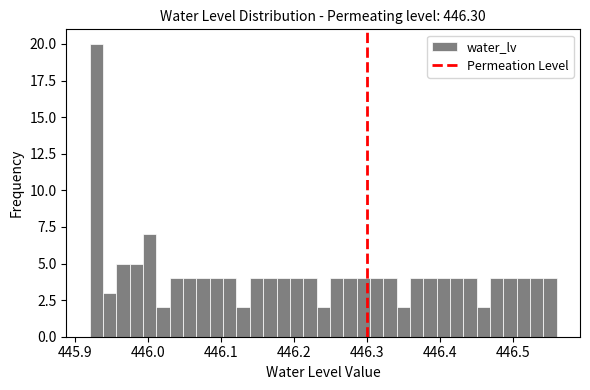

Around what value on the x-axis is the tallest bar? Give the approximate position of its centre, as read against the axis.

445.93